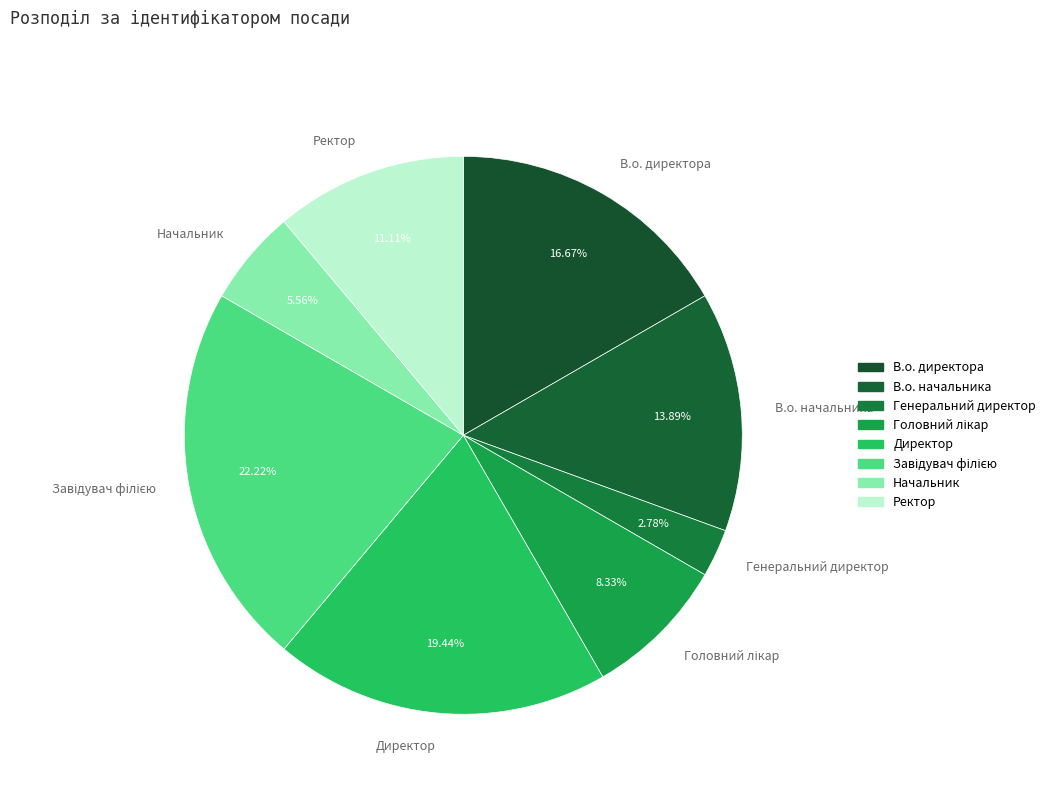

How much of the chart is everything except Генеральний директор?

97.2%